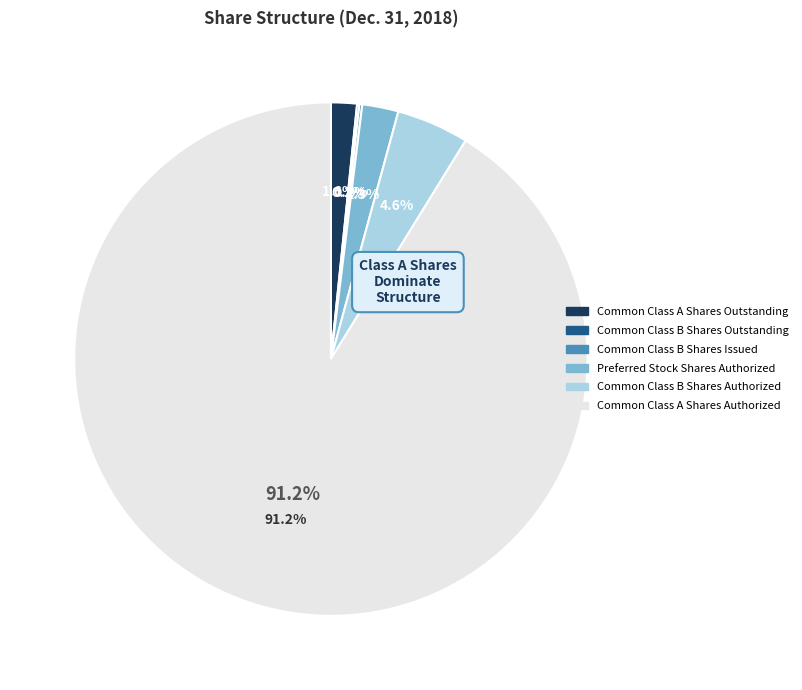

Which category has the biggest portion of the pie?

Common Class A
Shares Authorized